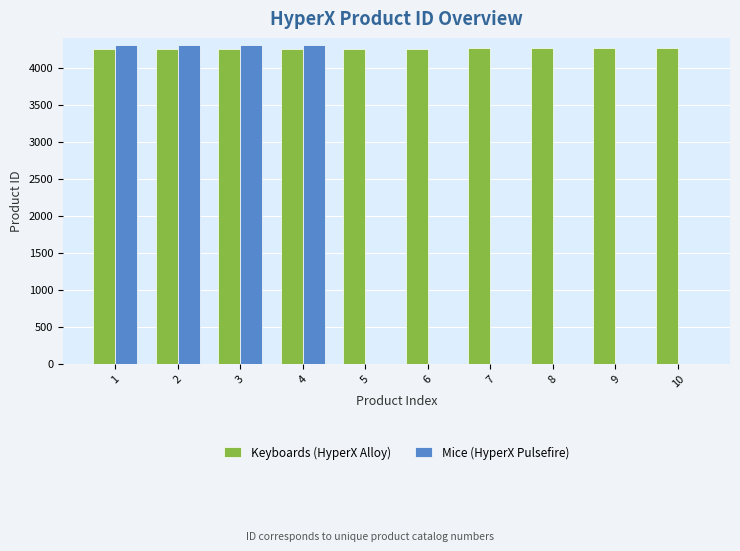

What is the maximum value for Keyboards (HyperX Alloy)?

4267